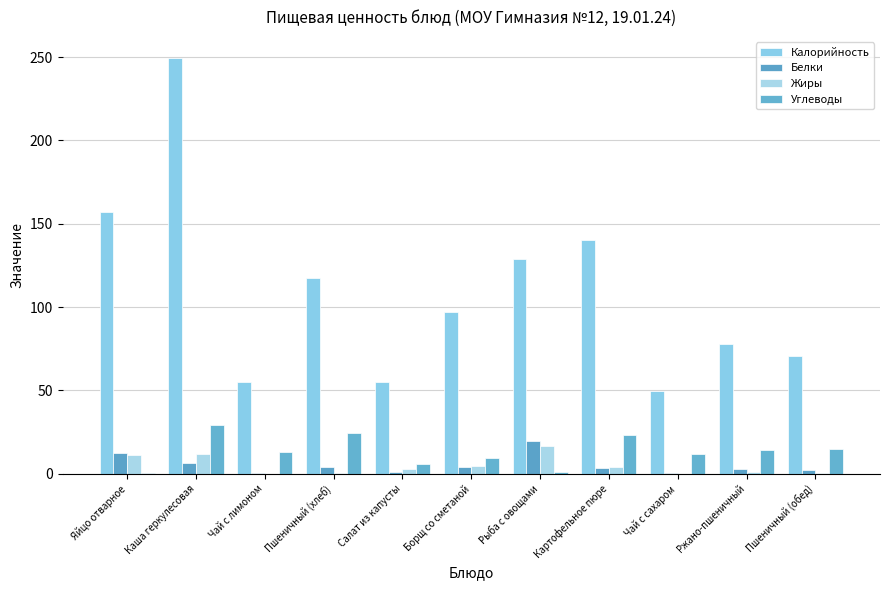

How many data points does each series have?

11